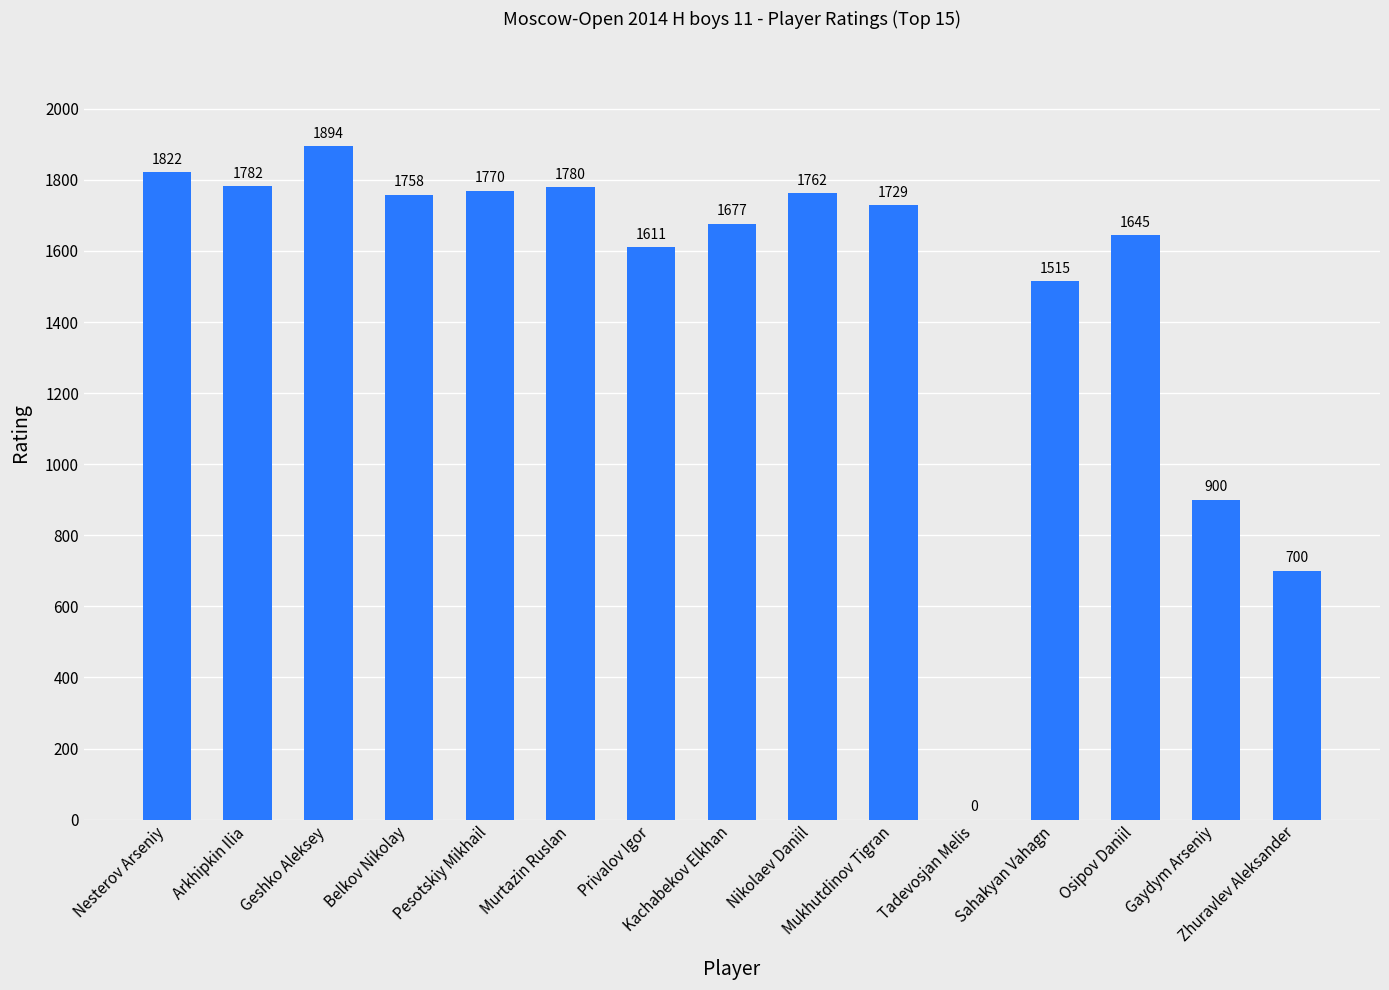

What is the greatest value displayed?

1894